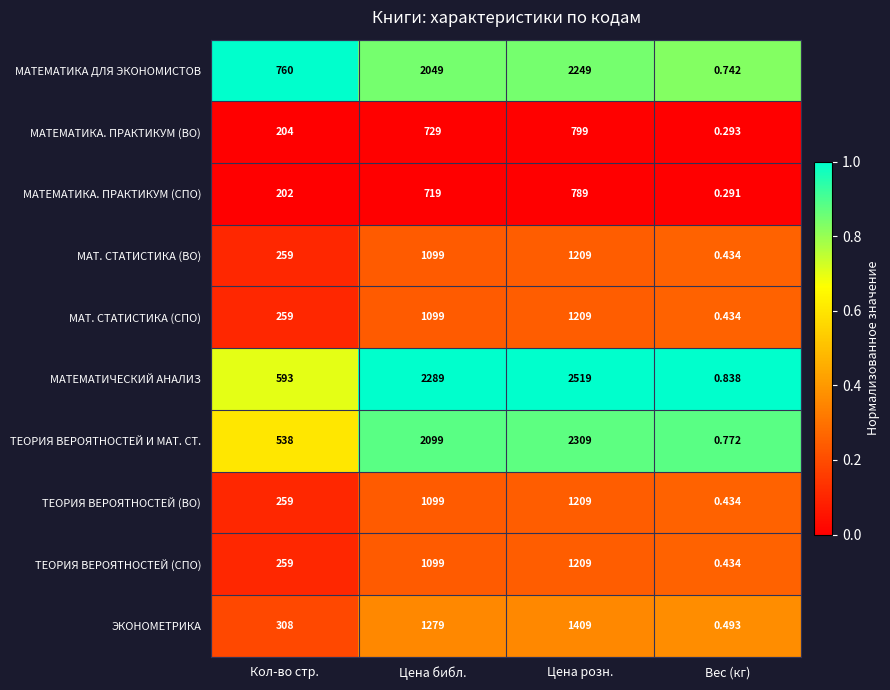

At how many categories does at least one series exceed 0?

4